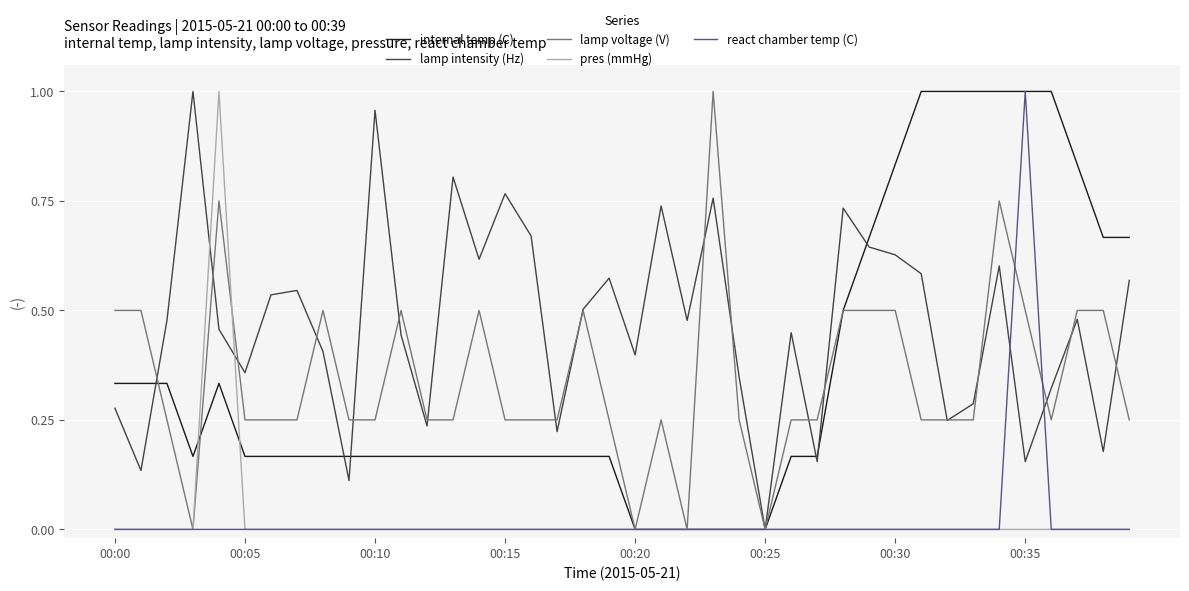

Which series has the largest total across all categories?

lamp intensity (Hz)